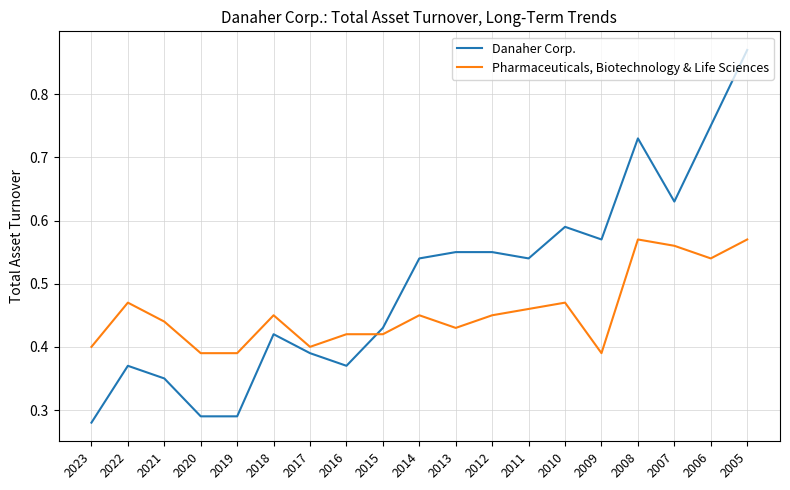

Rank the series by their maximum value, from highest to lowest.

Danaher Corp., Pharmaceuticals, Biotechnology & Life Sciences